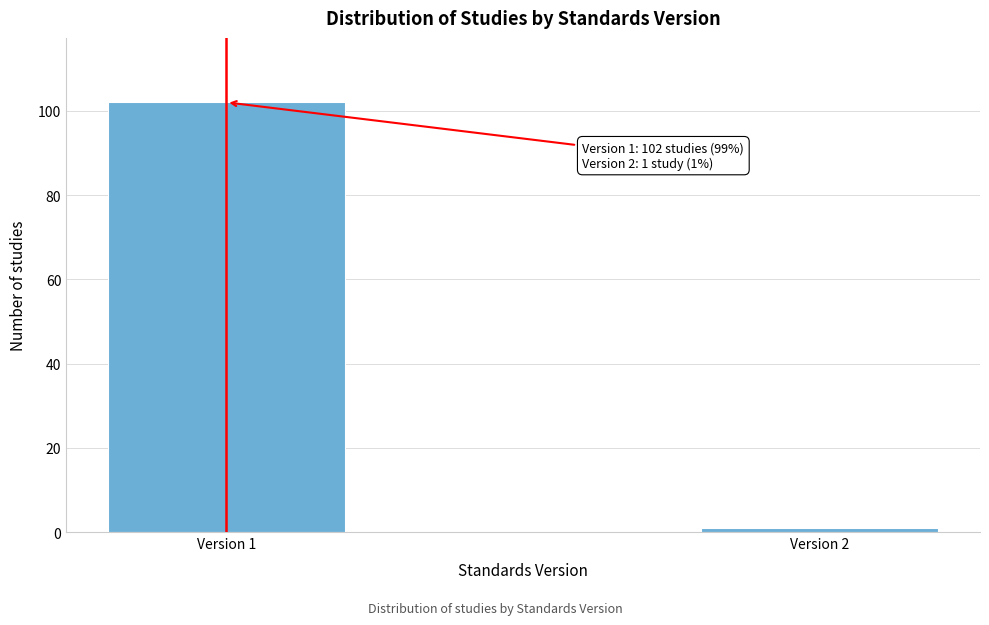

Reading left to right, transcribe all the data shown in this chart.

102	1